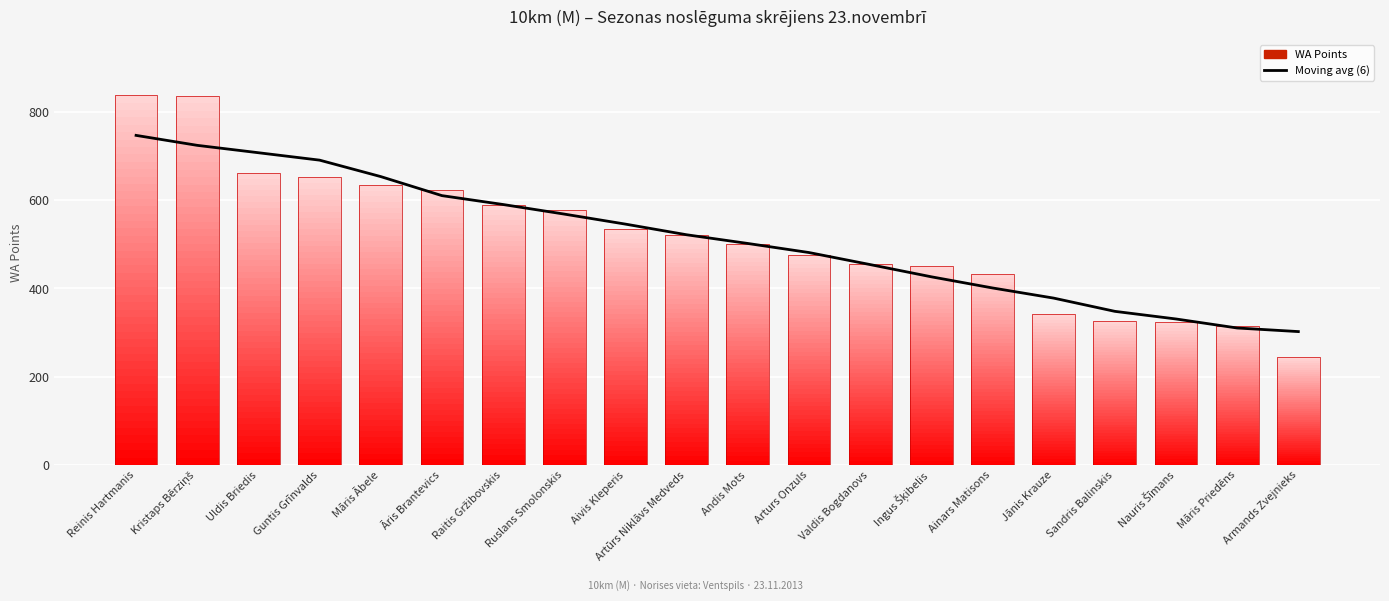

True or false: Moving avg (6) has a value of 568.6 at Ruslans Smolonskis.

True